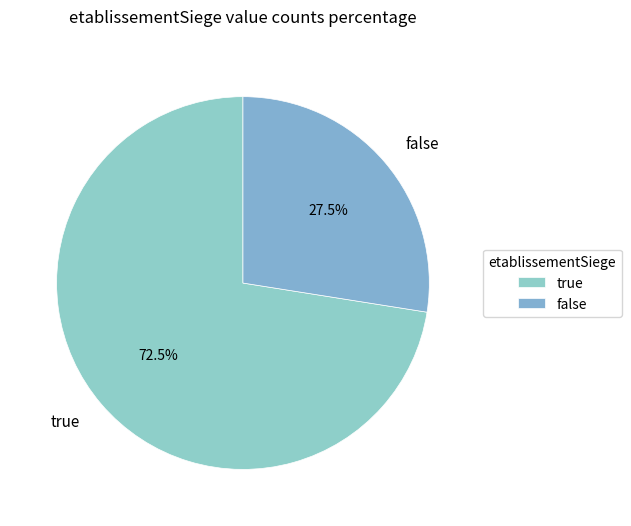

Between true and false, which is larger?

true